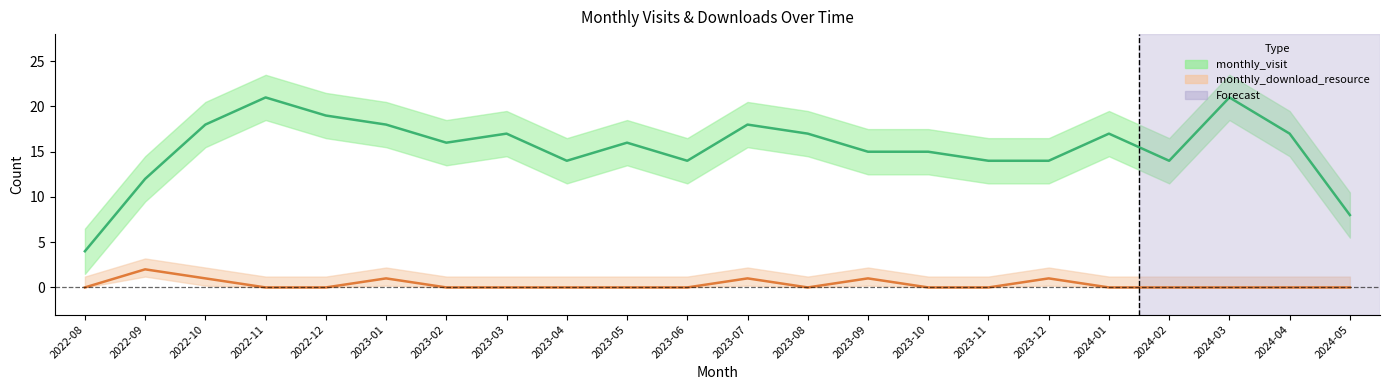

Rank the series by their average value, from lowest to highest.

monthly_download_resource, monthly_visit